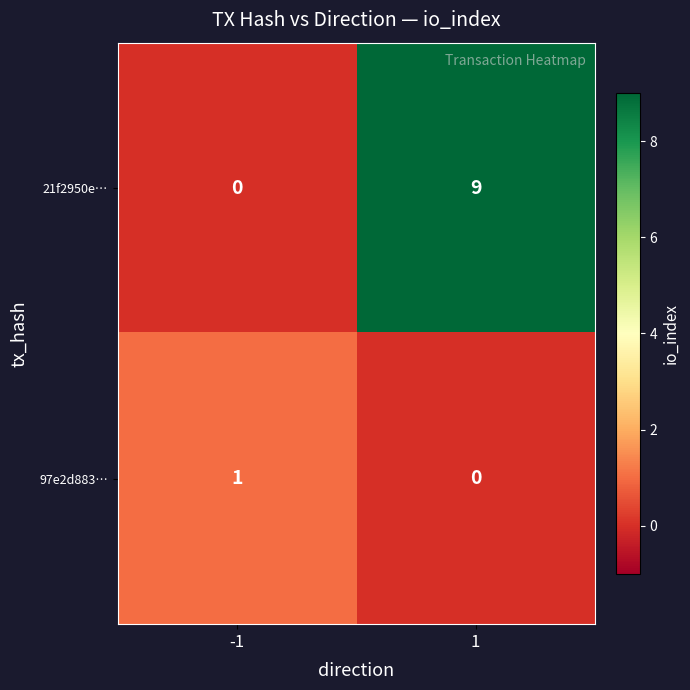

List the series in order of their overall mean, lowest first.

97e2d883…, 21f2950e…